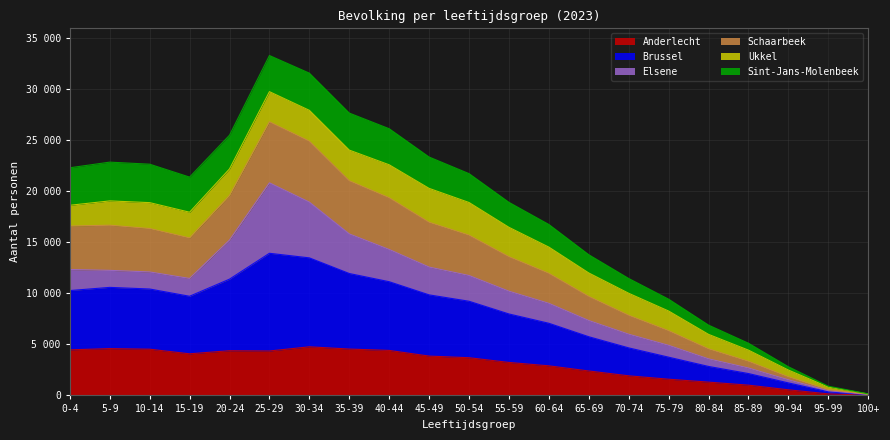

The value of Anderlecht at 30-34 is 2902. True or false?

False